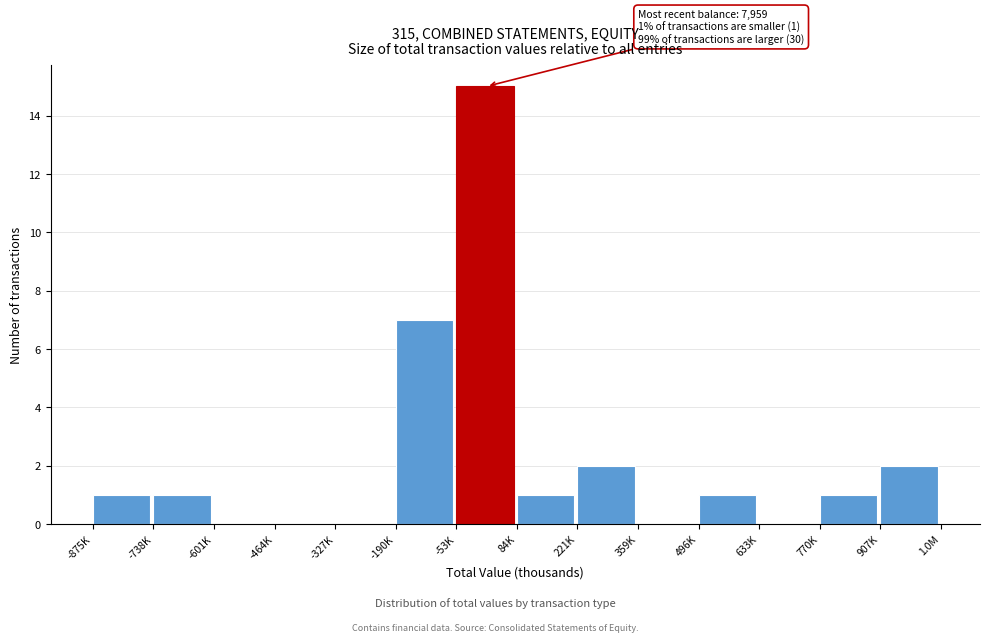

Reading left to right, what are all the values shown in this chart?

-875K=1	-738K=1	-601K=0	-464K=0	-327K=0	-190K=7	-53K=15	84K=1	221K=2	359K=0	496K=1	633K=0	770K=1	907K=2